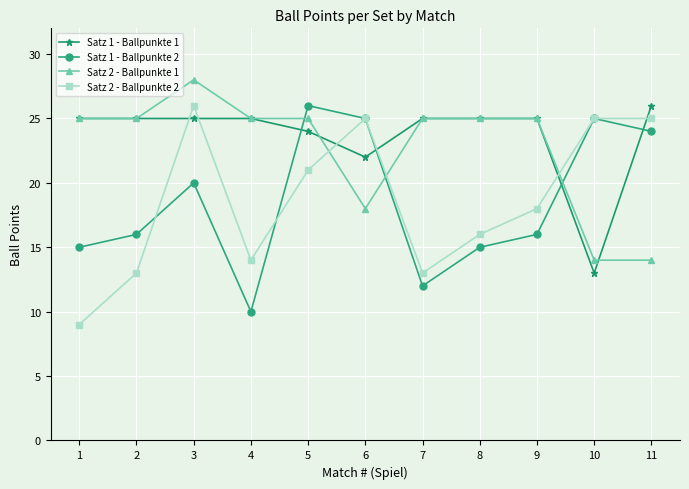

What is the approximate value of Satz 1 - Ballpunkte 2 at 3?

20